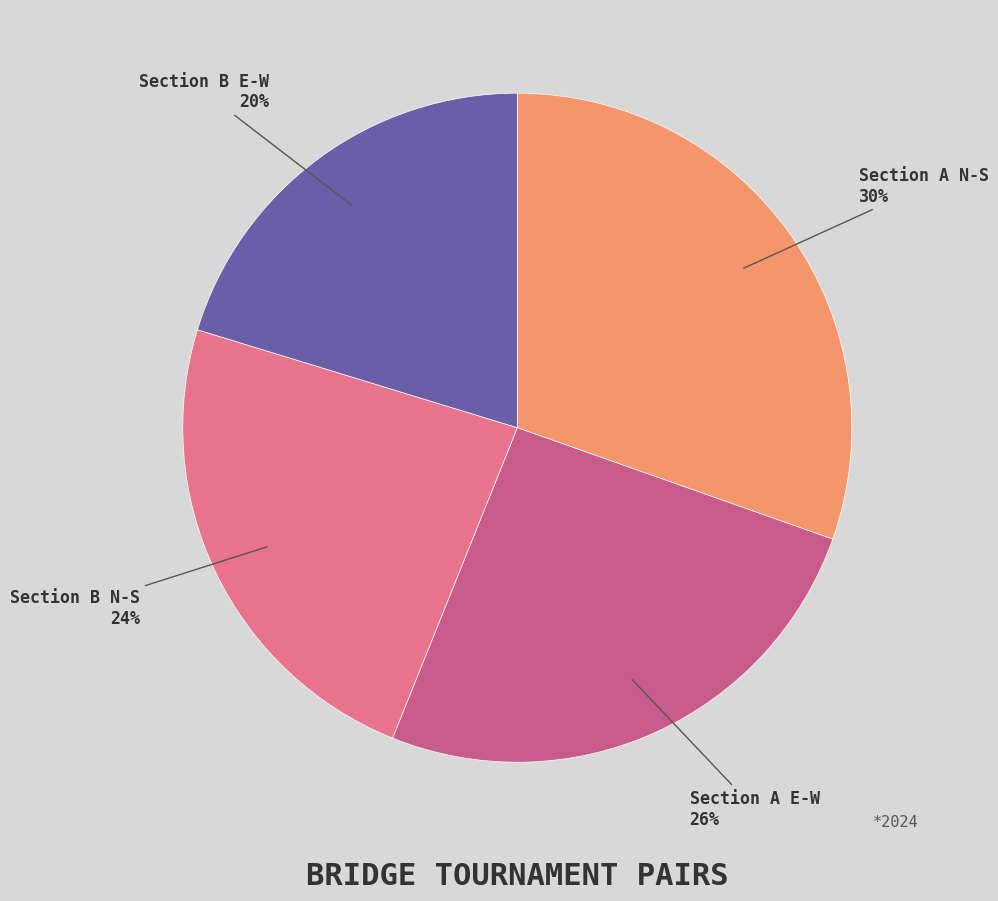

Rank the categories by value from lowest to highest.

Section B E-W, Section B N-S, Section A E-W, Section A N-S